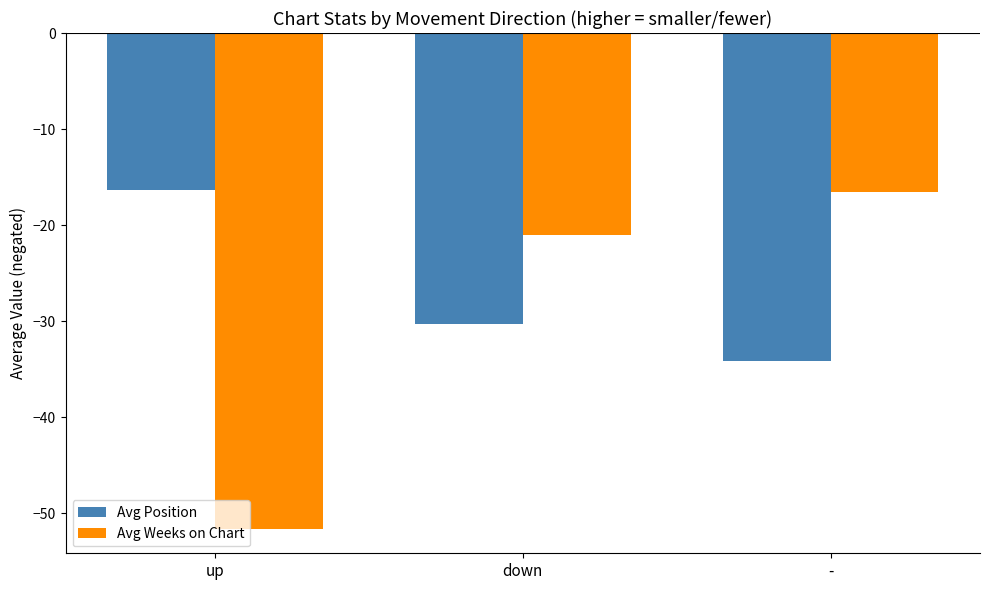

What is the difference between the highest and lowest values at down?

9.3